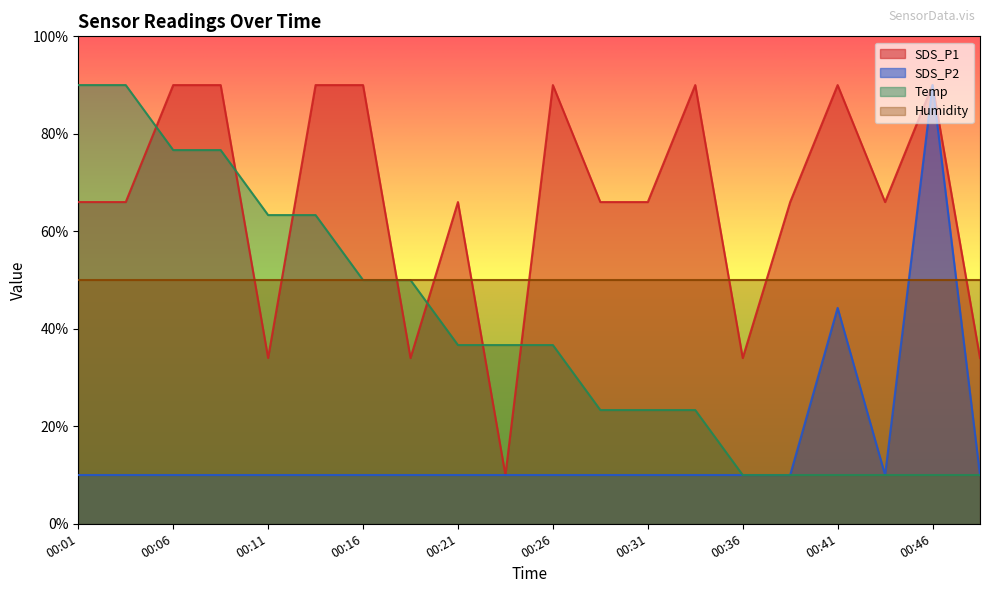

What value does the Temp series have at 00:09?

76.7